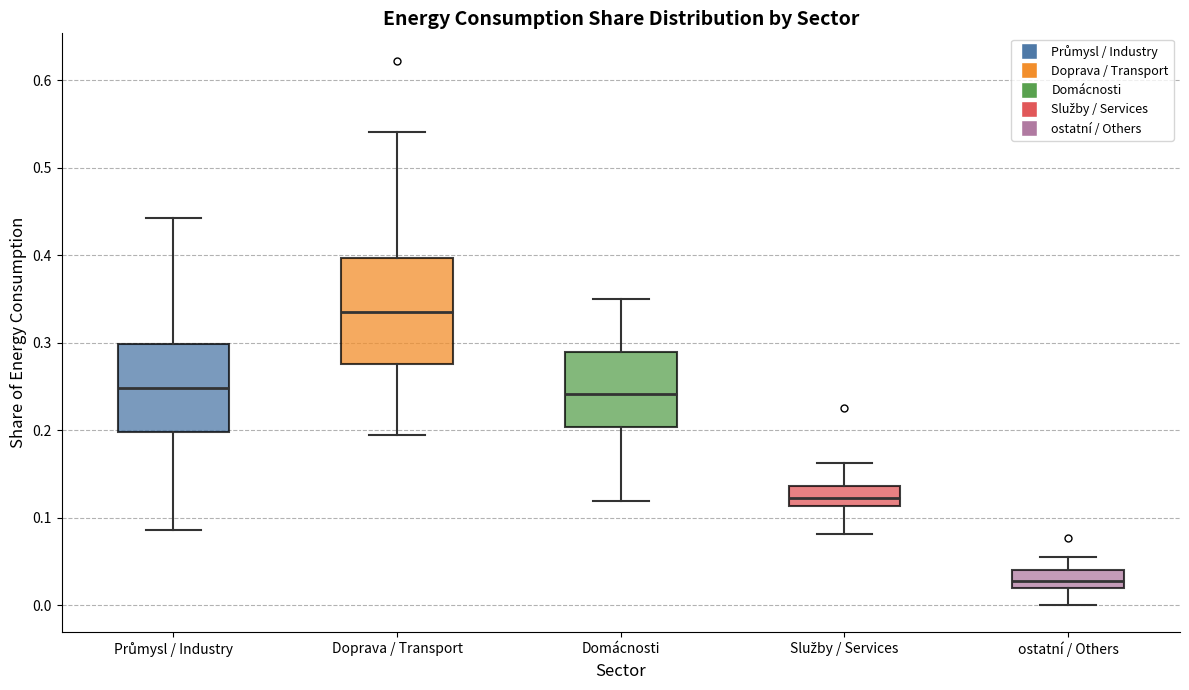

Reading left to right, read every box against the y-axis: the position of its median line, the range the box covers, and the ends of its whiskers. The values are not printed on the chart, so give them approximately, as read against the axis.

Průmysl / Industry: median 0.25, box 0.20 to 0.30, whiskers 0.09 to 0.44
Doprava / Transport: median 0.34, box 0.28 to 0.40, whiskers 0.19 to 0.54
Domácnosti: median 0.24, box 0.20 to 0.29, whiskers 0.12 to 0.35
Služby / Services: median 0.12, box 0.11 to 0.14, whiskers 0.08 to 0.16
ostatní / Others: median 0.03, box 0.02 to 0.04, whiskers 0.00 to 0.06